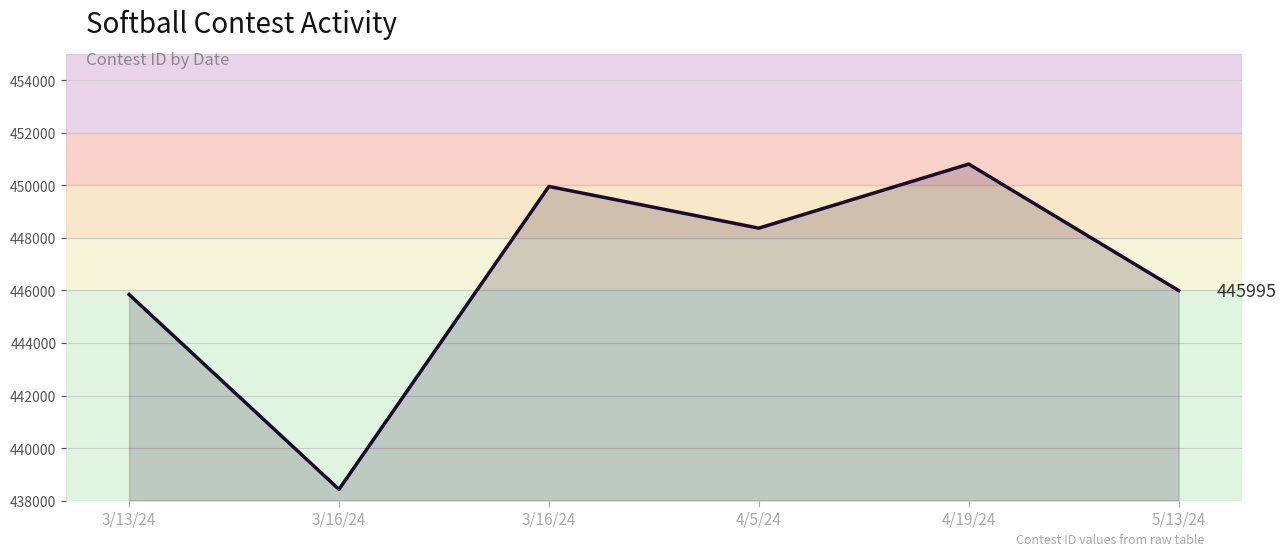

Which has a higher value, 4/19/24 or 3/16/24?

4/19/24